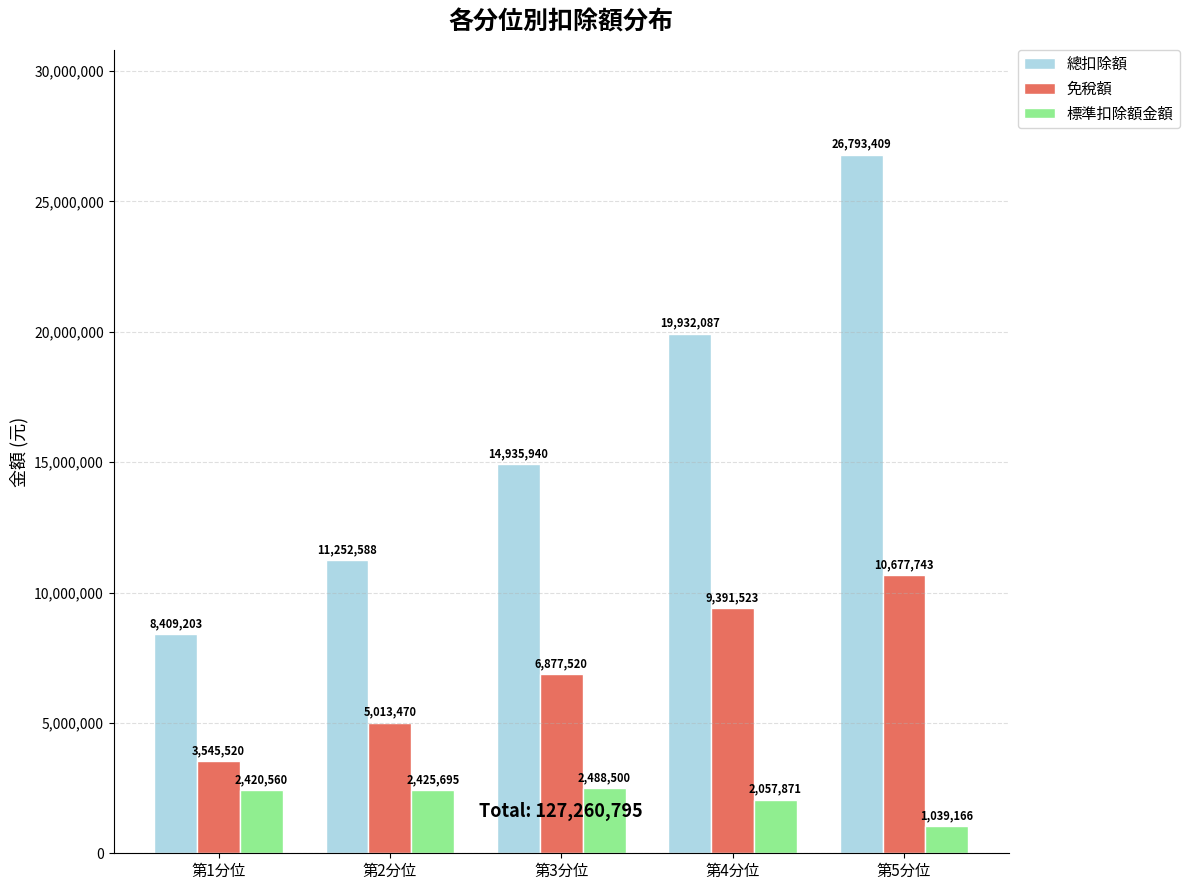

What position from the right is 第5分位?

1